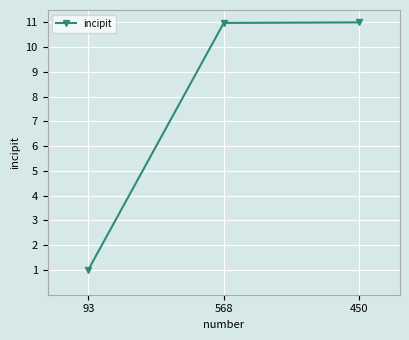

Where does the data first go above 10?

568